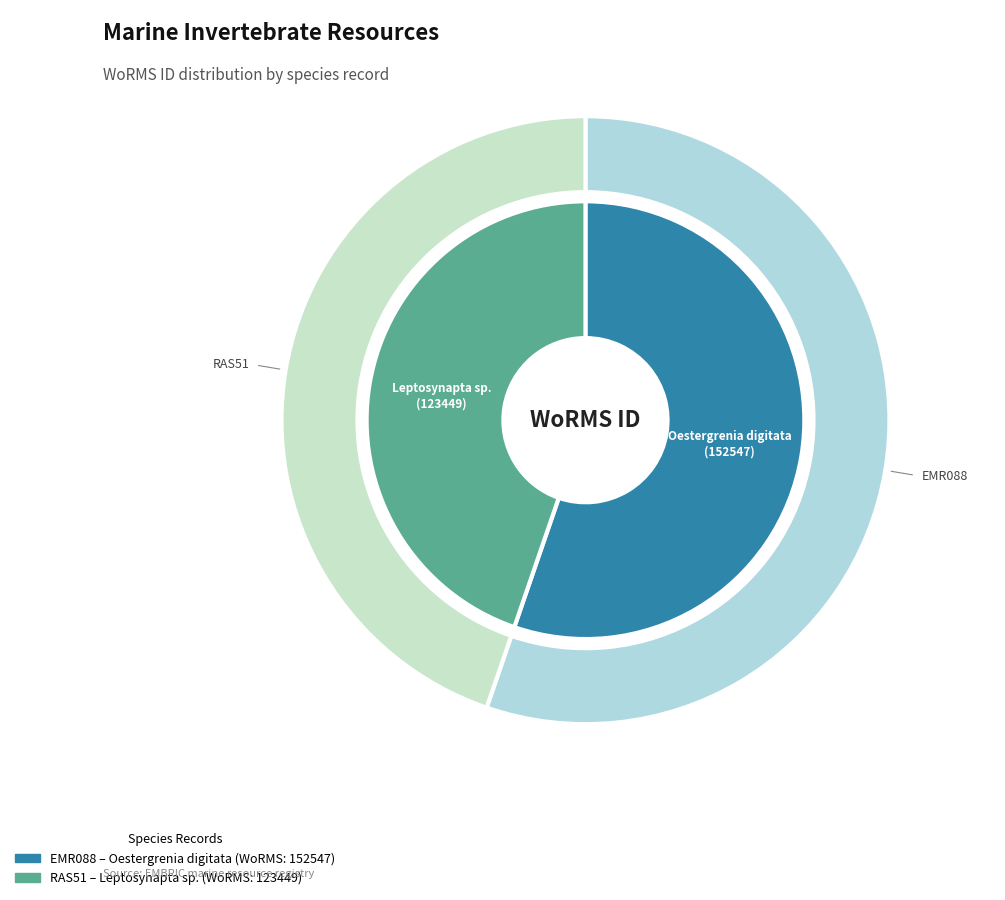

What percentage is the Leptosynapta sp. slice, to the nearest percent?

45%